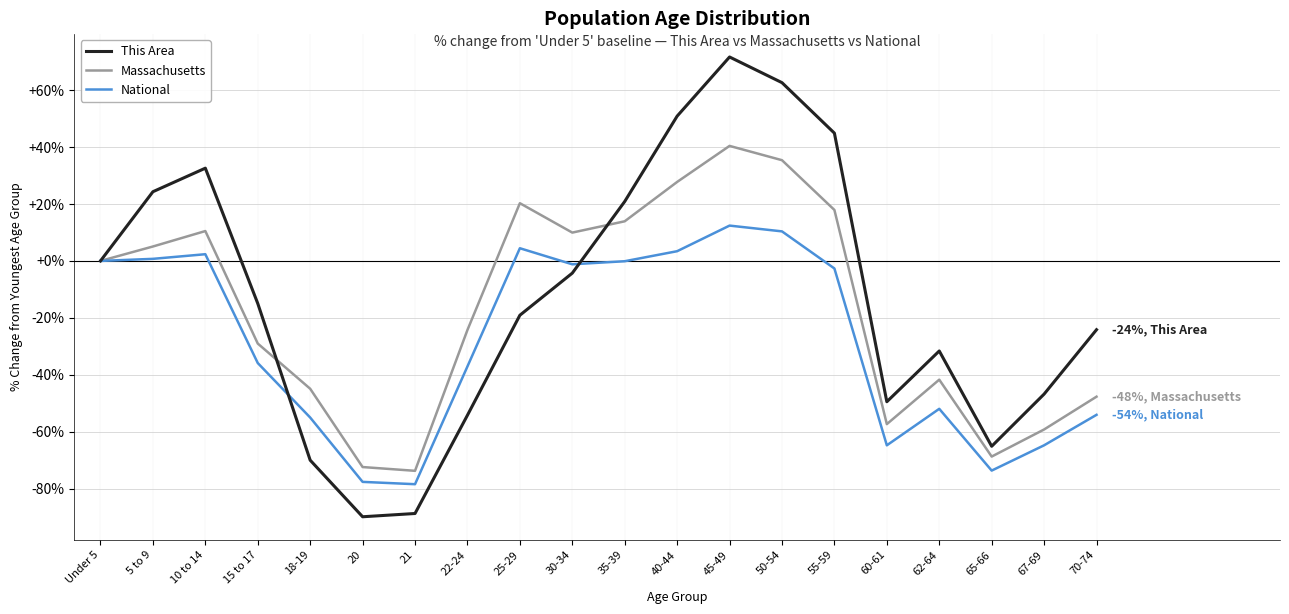

After their last crossing, which series has the higher values: Massachusetts or This Area?

This Area